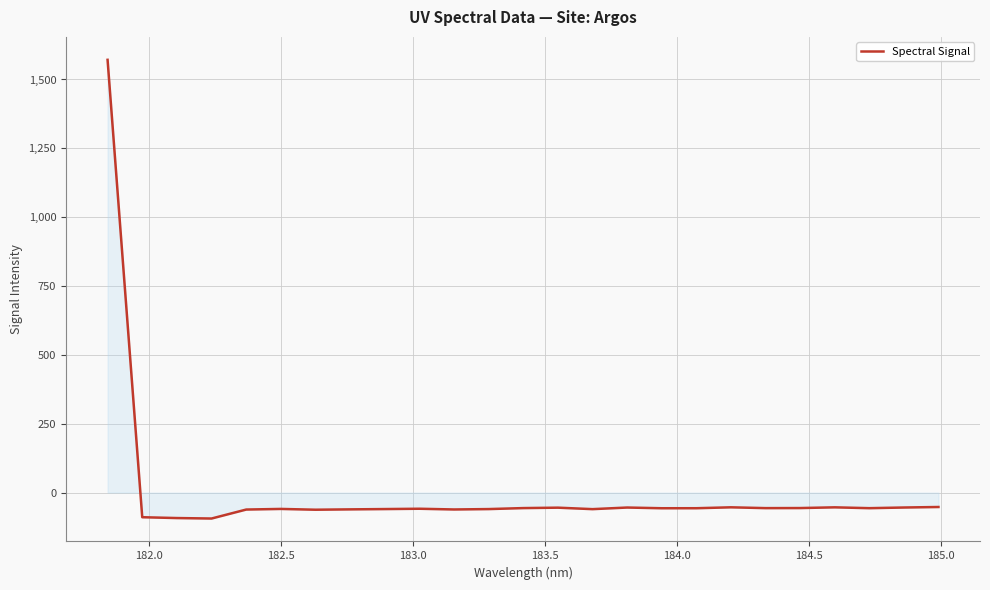

What is the maximum value shown in the chart?

1571.4